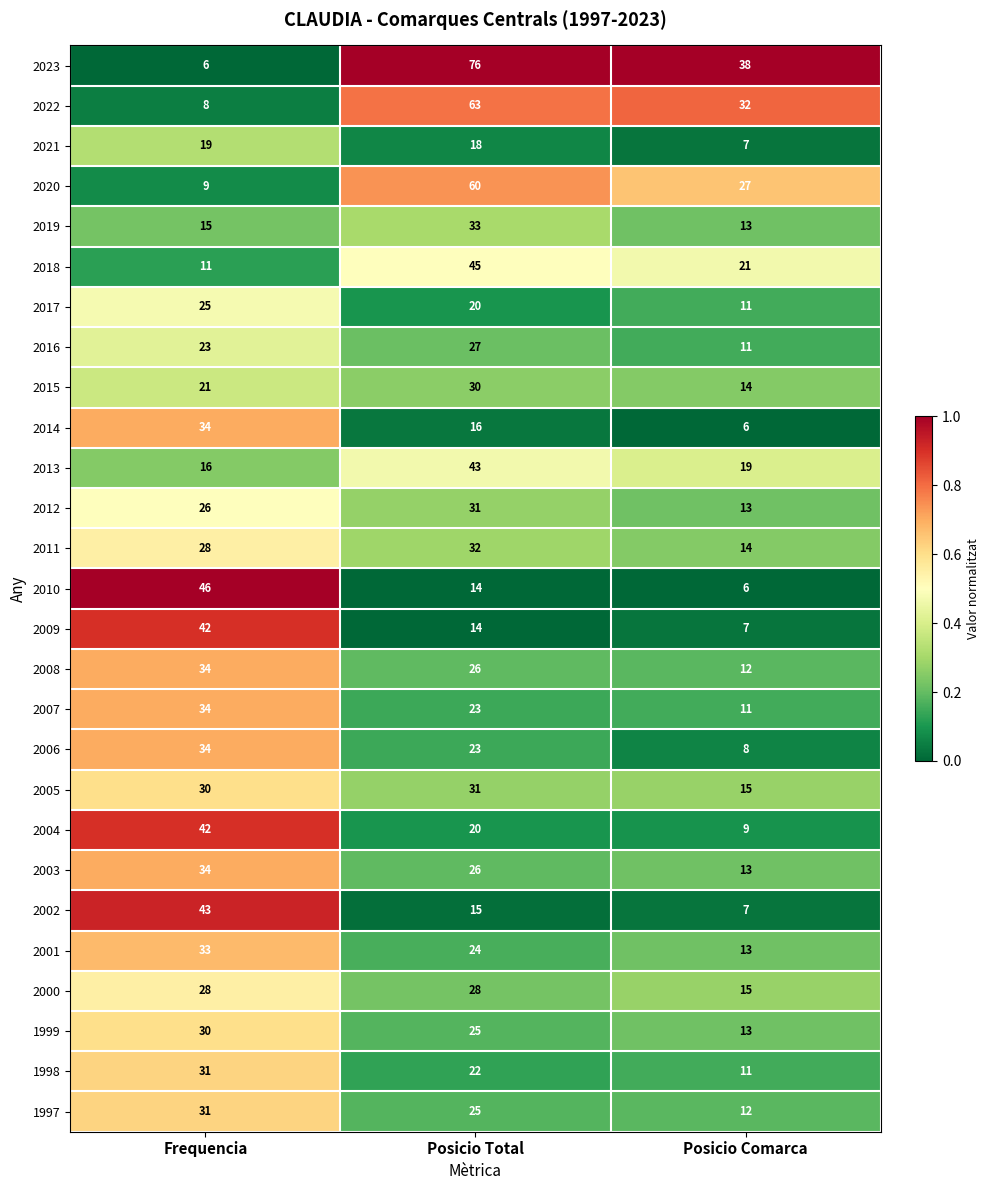

Which series changed the most between Frequencia and Posicio Total?

2023